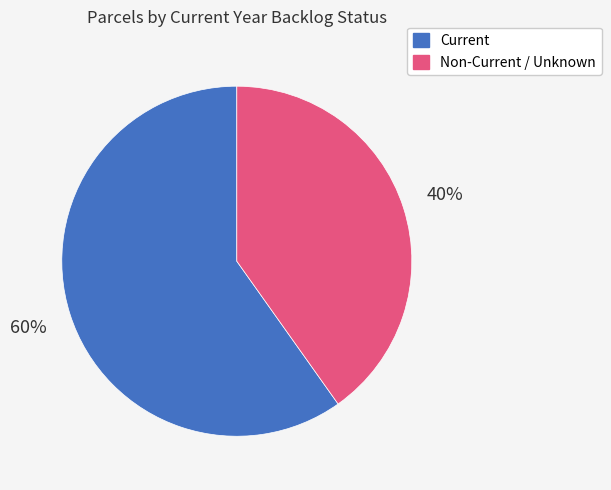

To the nearest percent, what is the difference between the largest and smallest slice percentages?

20%